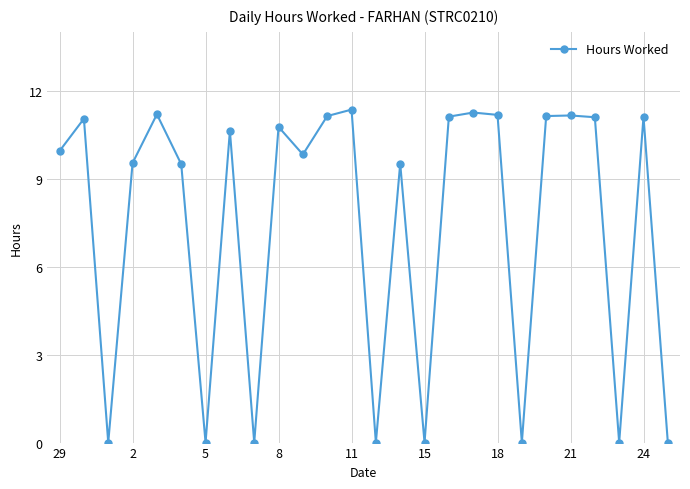

What is the average value?

7.4